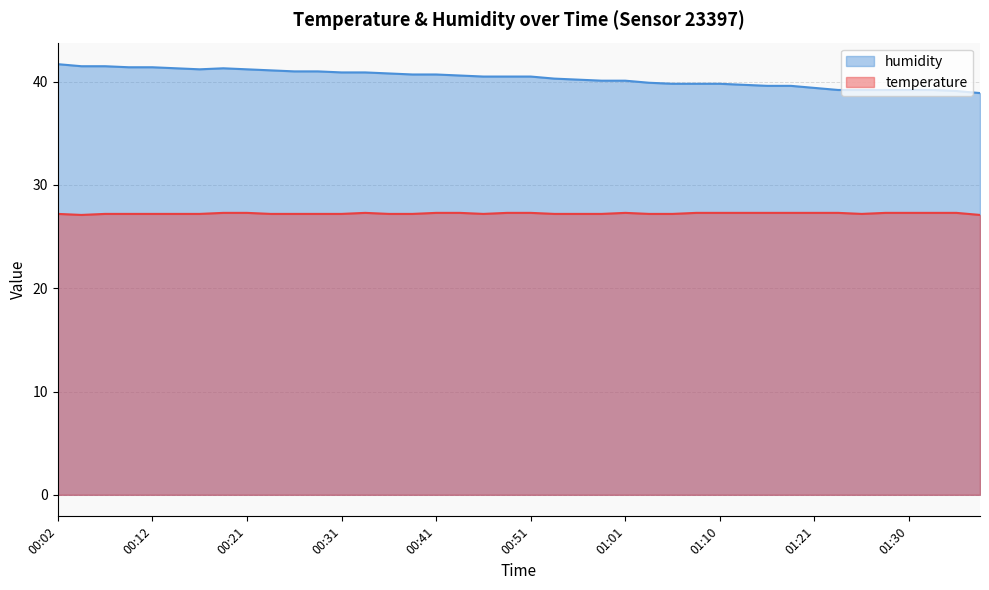

What value does the humidity series have at 01:21?

39.4